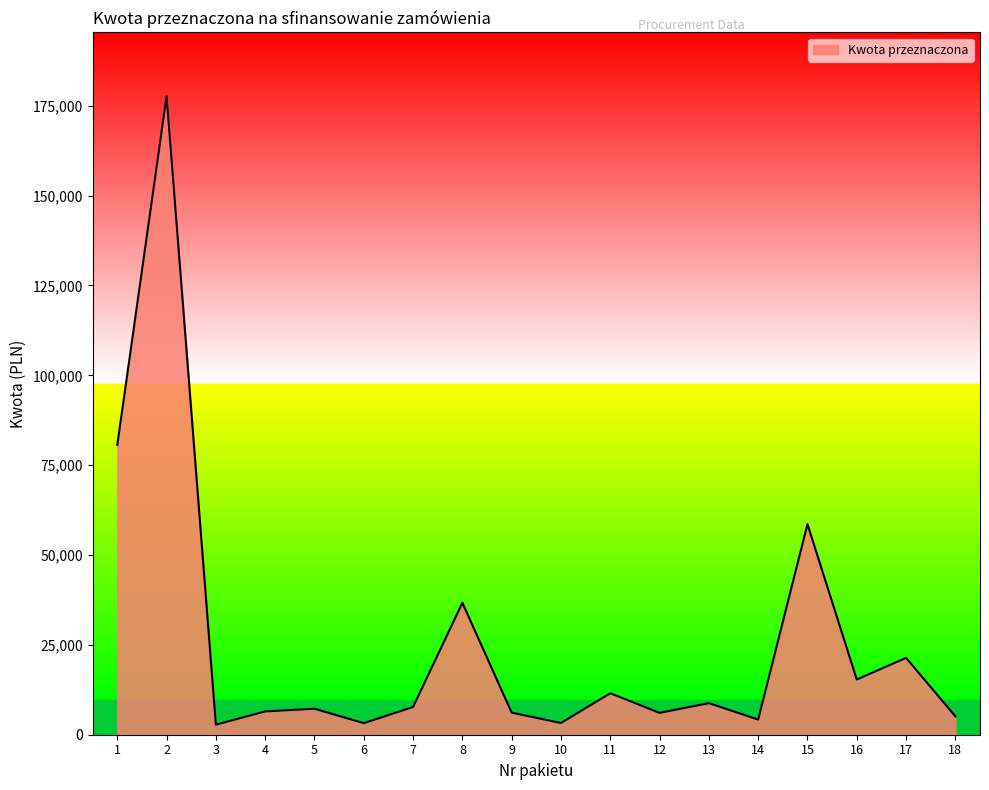

Where is the first local minimum?

3